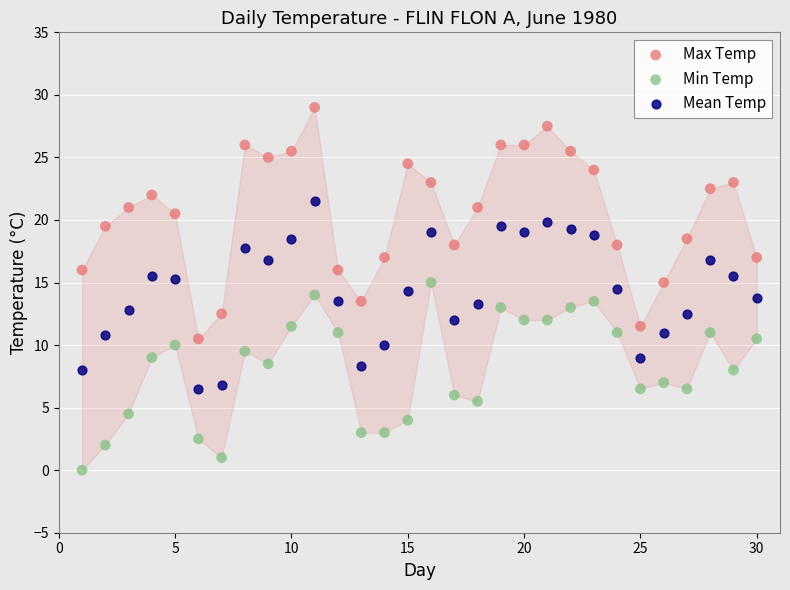

What are all the series names shown in the legend?

Max Temp, Min Temp, Mean Temp